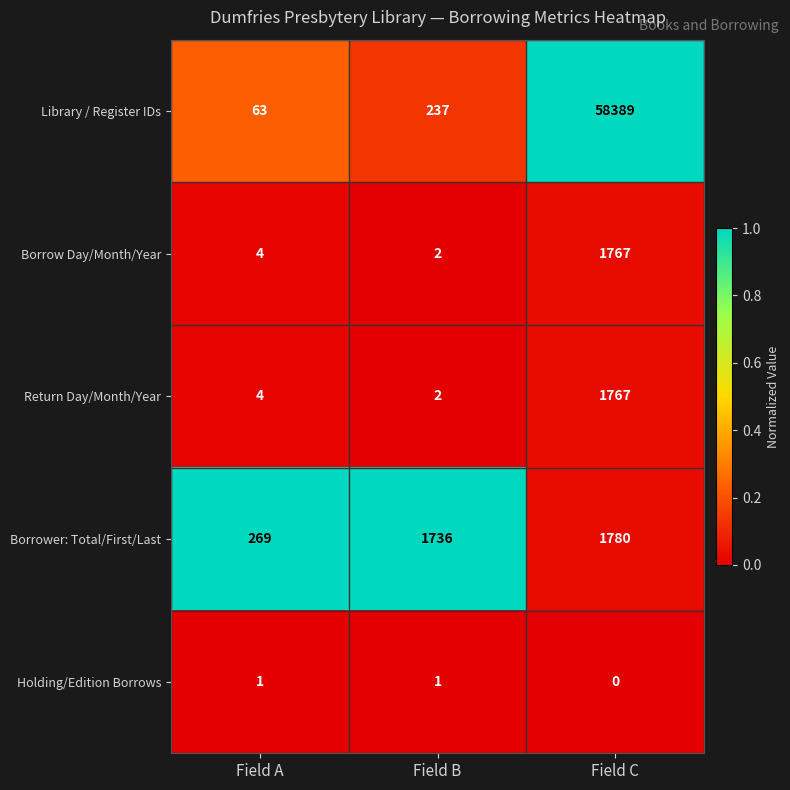

Rank the categories by Library / Register IDs value from lowest to highest.

Field A, Field B, Field C